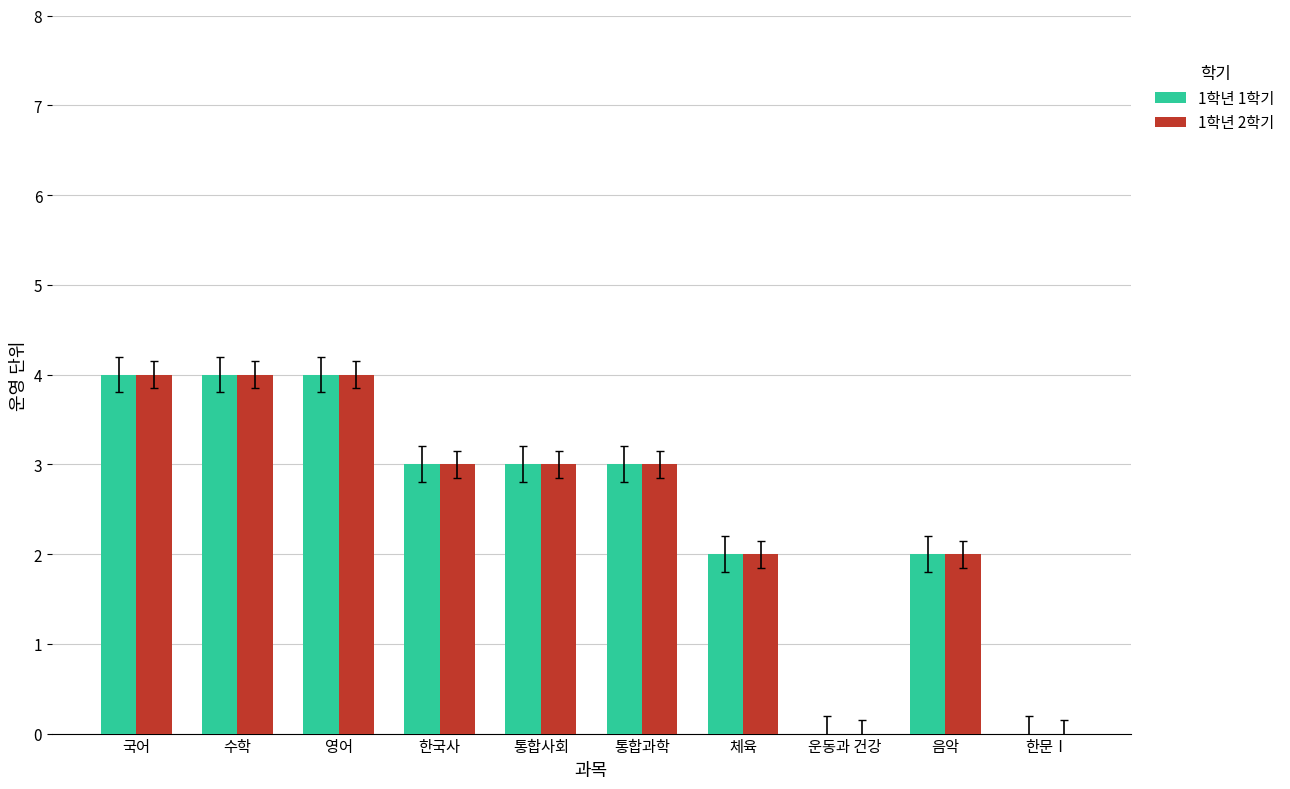

What is the sum of the 1학년 2학기 values at 한문Ⅰ and 통합사회?

3